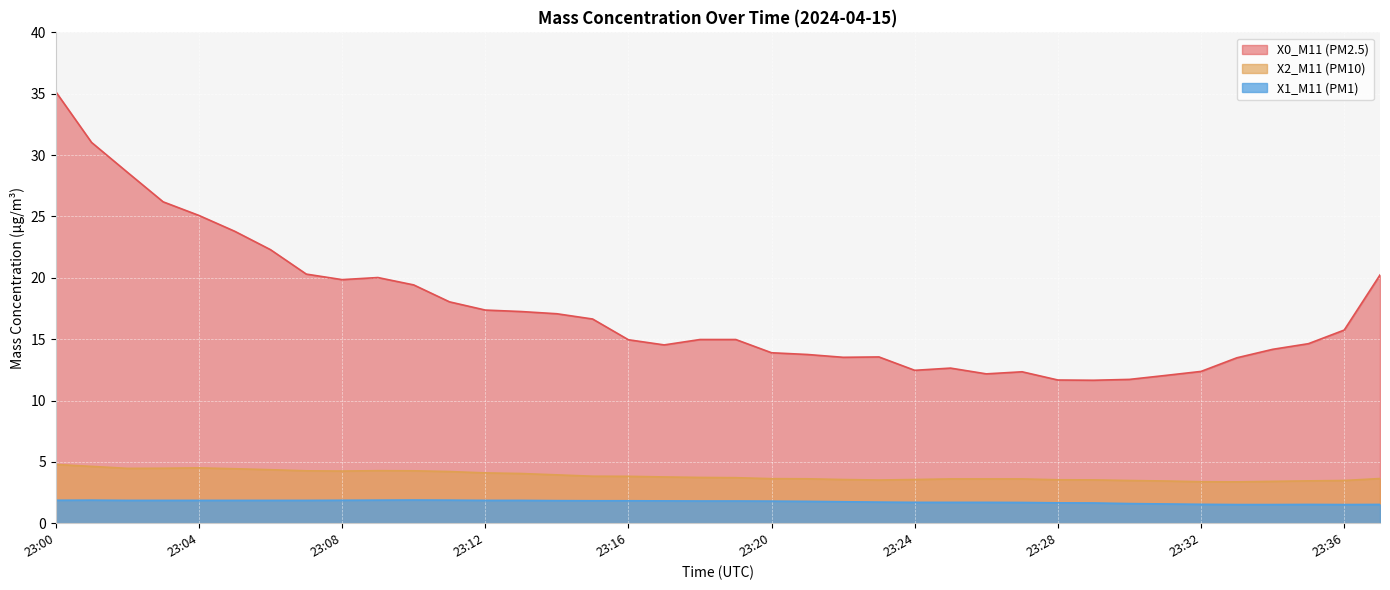

In X1_M11 (PM1), how many points are lower than both neighbors (excluding endpoints)?

1